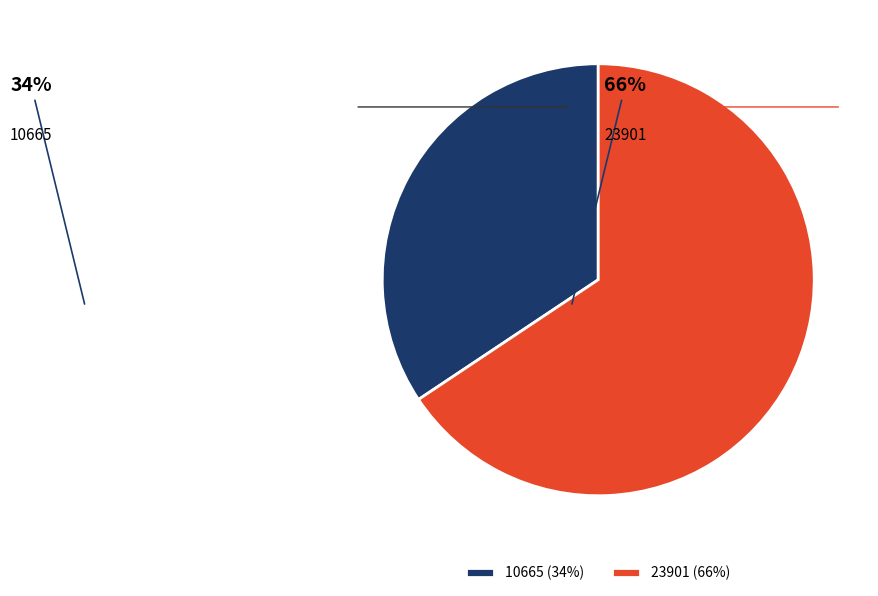

What is the smallest slice in the pie chart?

10665